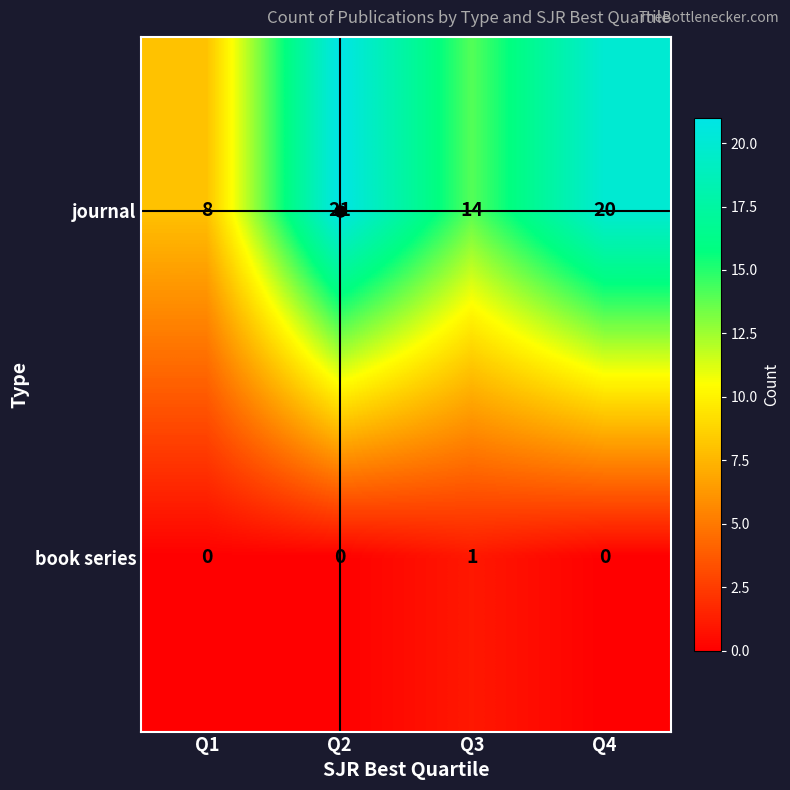

Is it true that journal equals 22 at Q3?

False